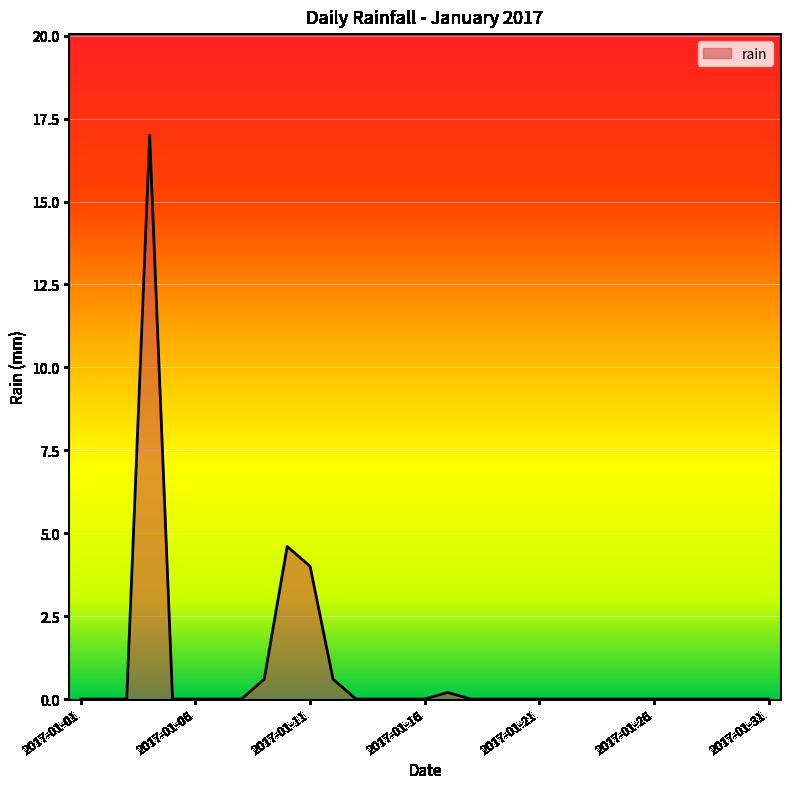

What is the greatest value displayed?

17.0